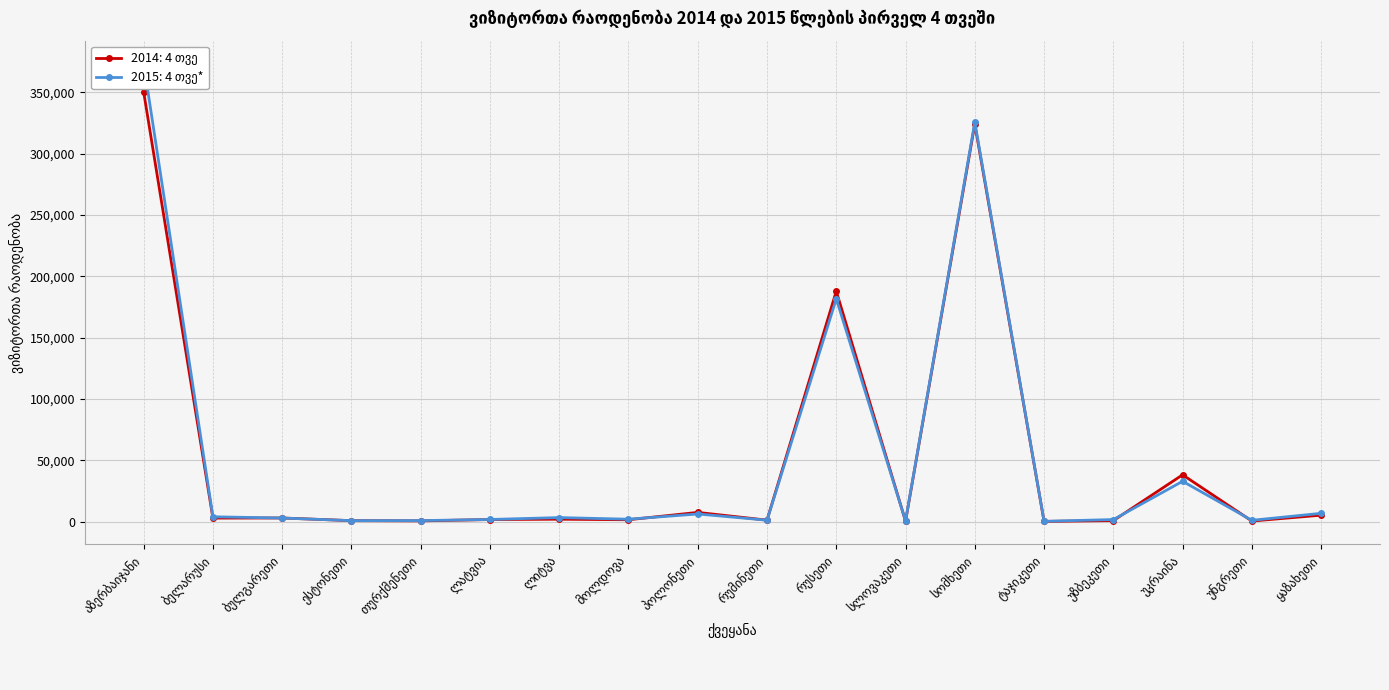

How many lines are shown in the chart?

2